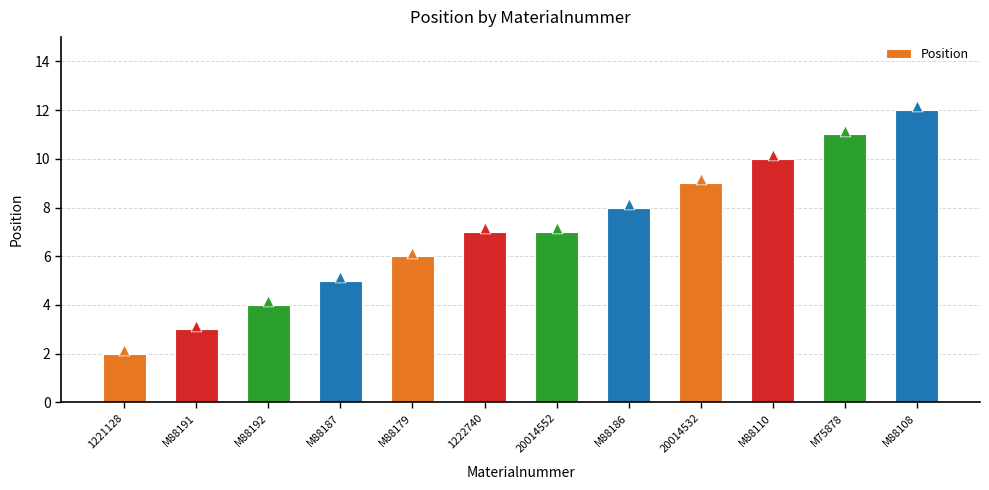

Which has a higher value, M75878 or M88192?

M75878